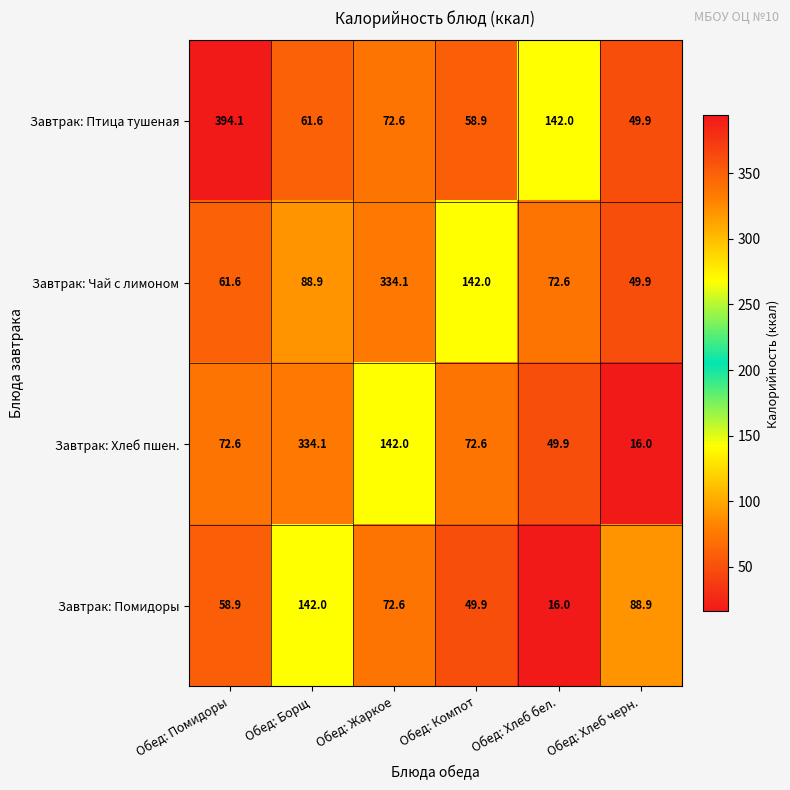

What is the greatest value displayed?

394.1